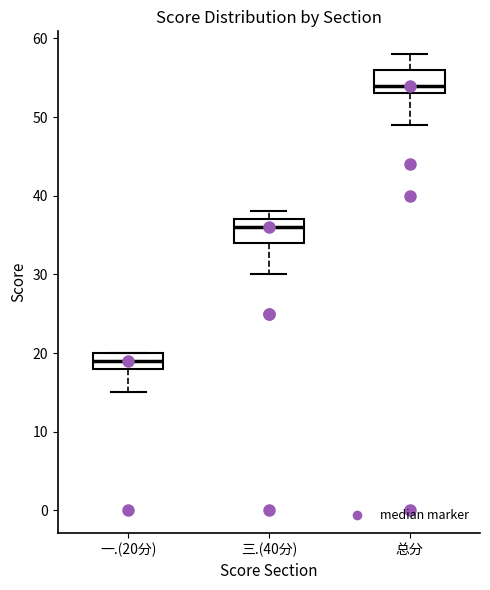

Where is the upper edge of the box for 三.(40分) on the y-axis? The values are not printed on the chart, so give them approximately, as read against the axis.

37